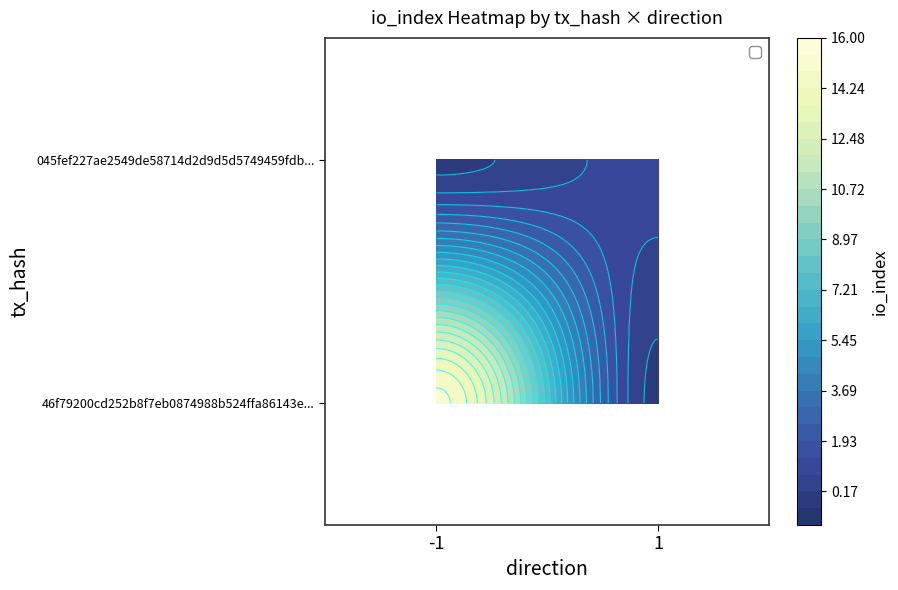

What is the total value across all series at -1?

15